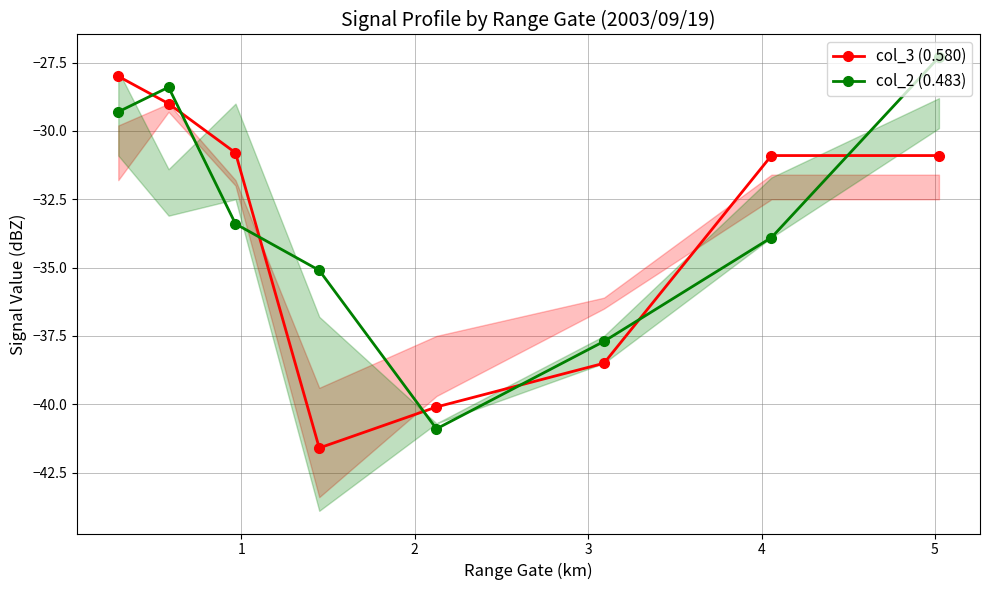

How many interior local valleys does the col_2 (0.483) series have?

1